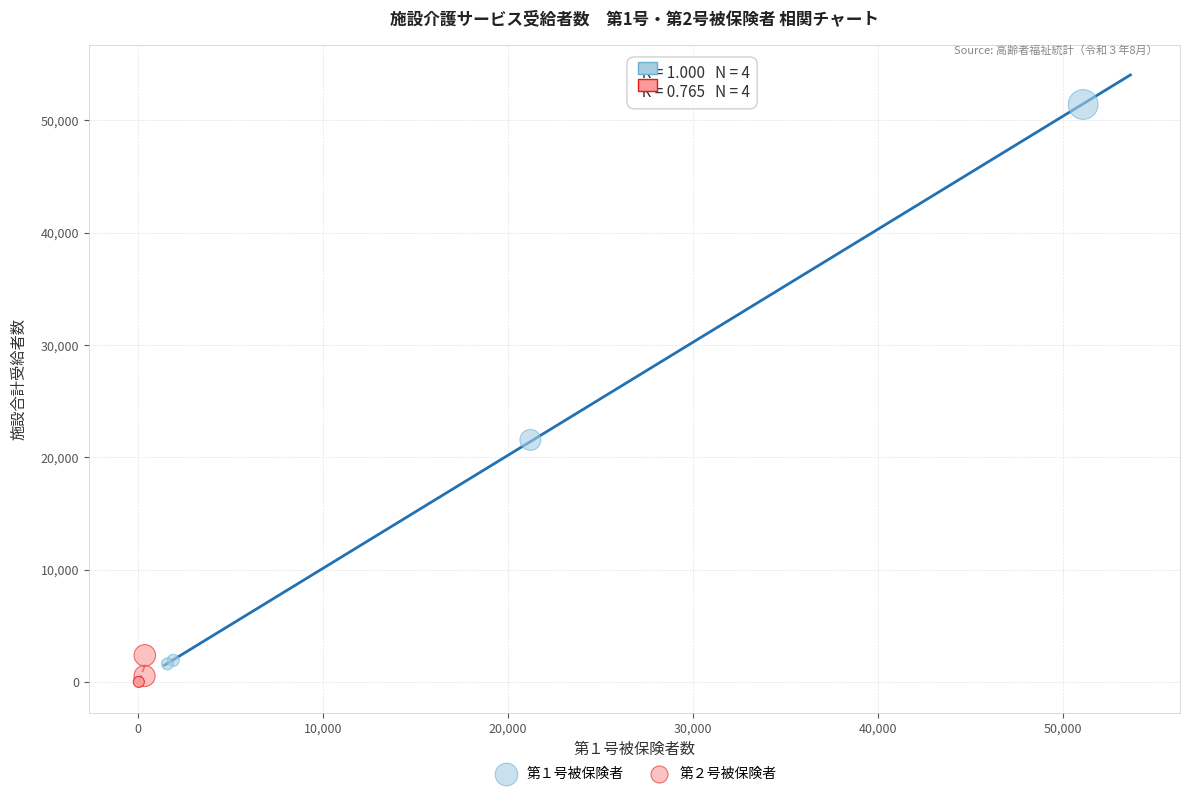

Which series reaches the maximum Y coordinate?

第１号被保険者